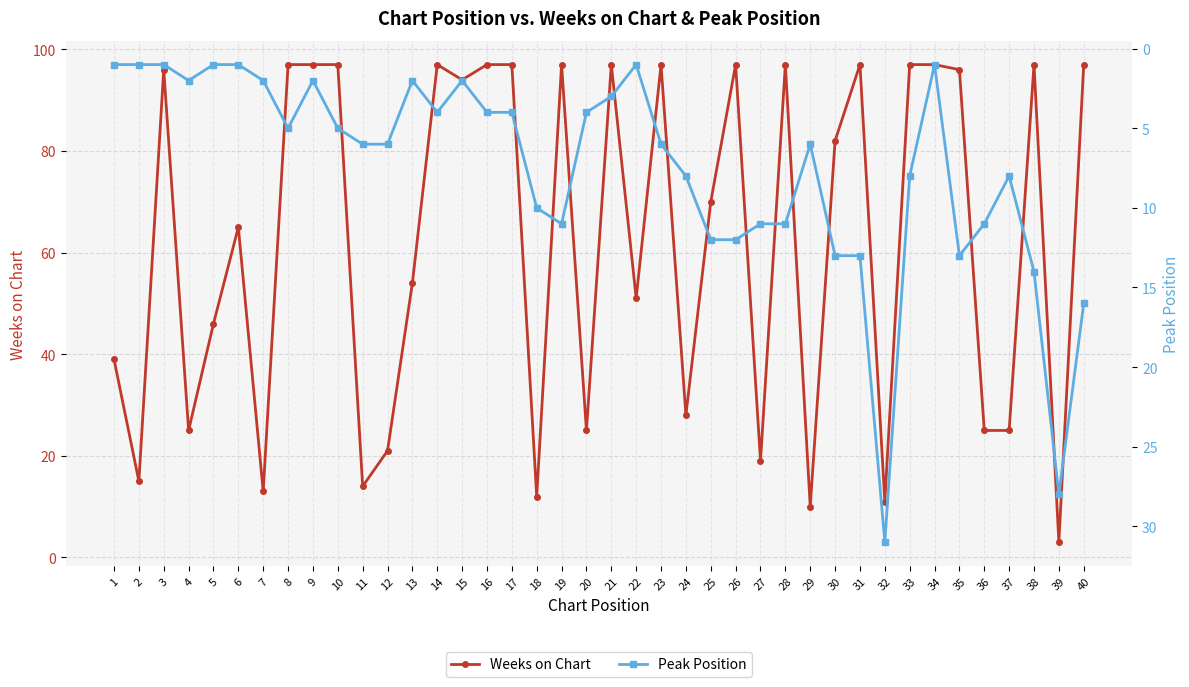

What is the value of the Peak Position point at the 11th from the left?

6